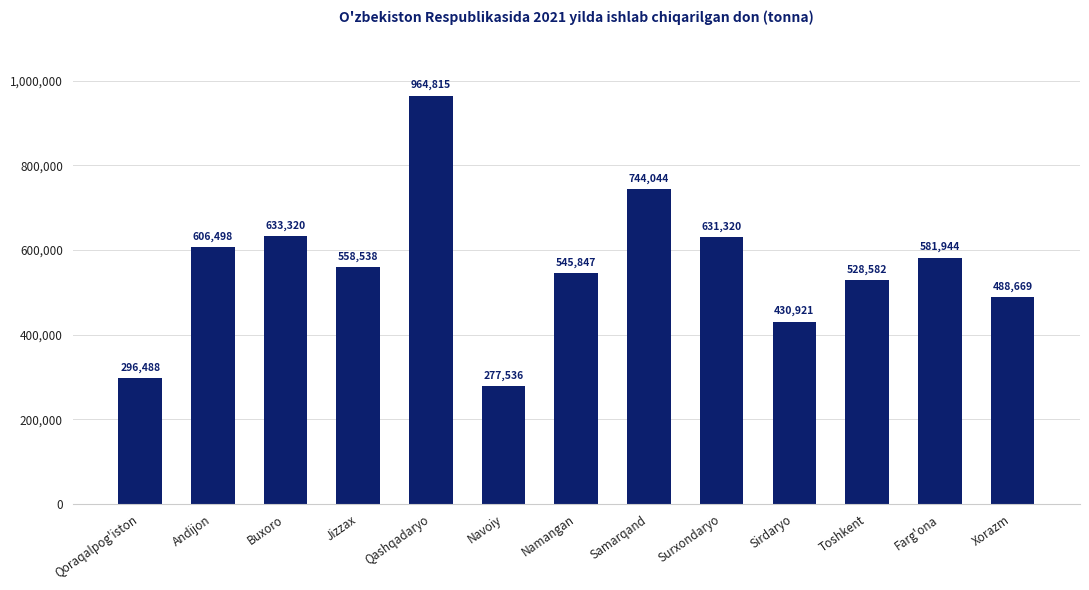

What is the label of the 6th bar from the right?

Samarqand